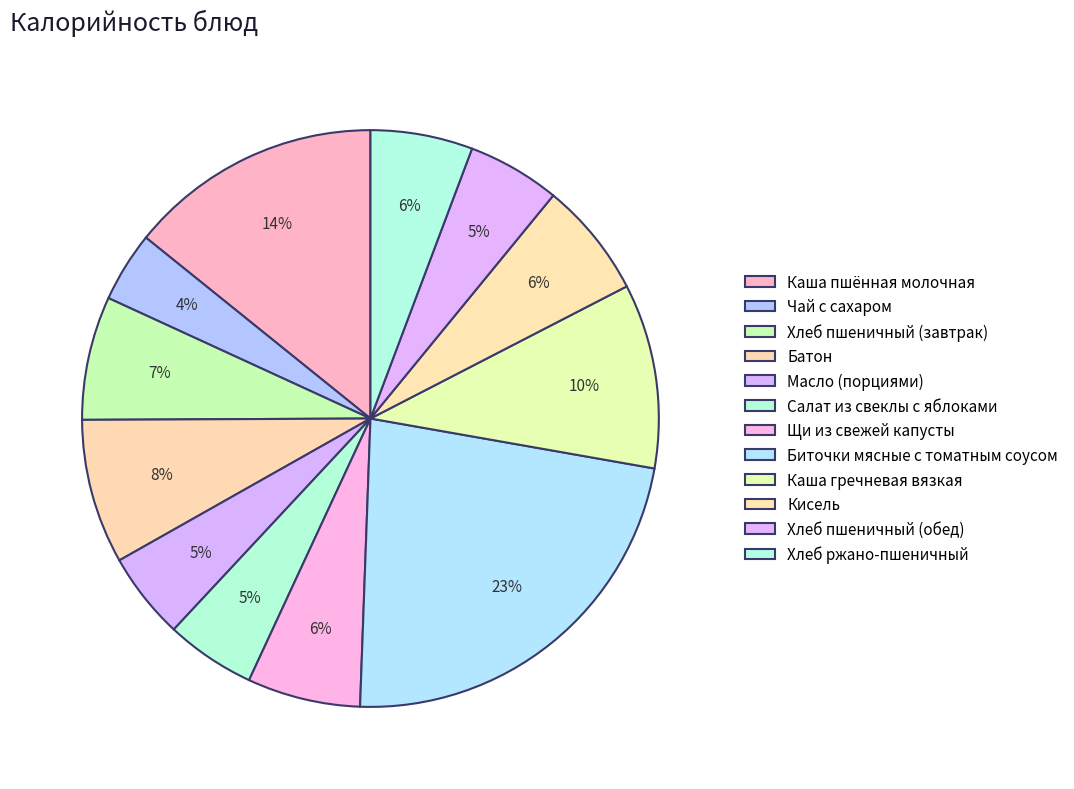

Is there a majority slice in this chart?

No